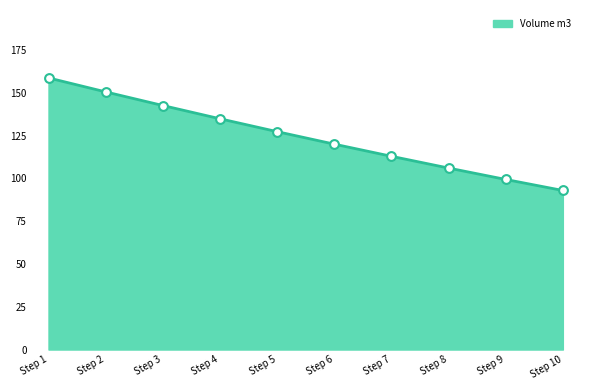

Between Step 8 and Step 1, which is larger?

Step 1